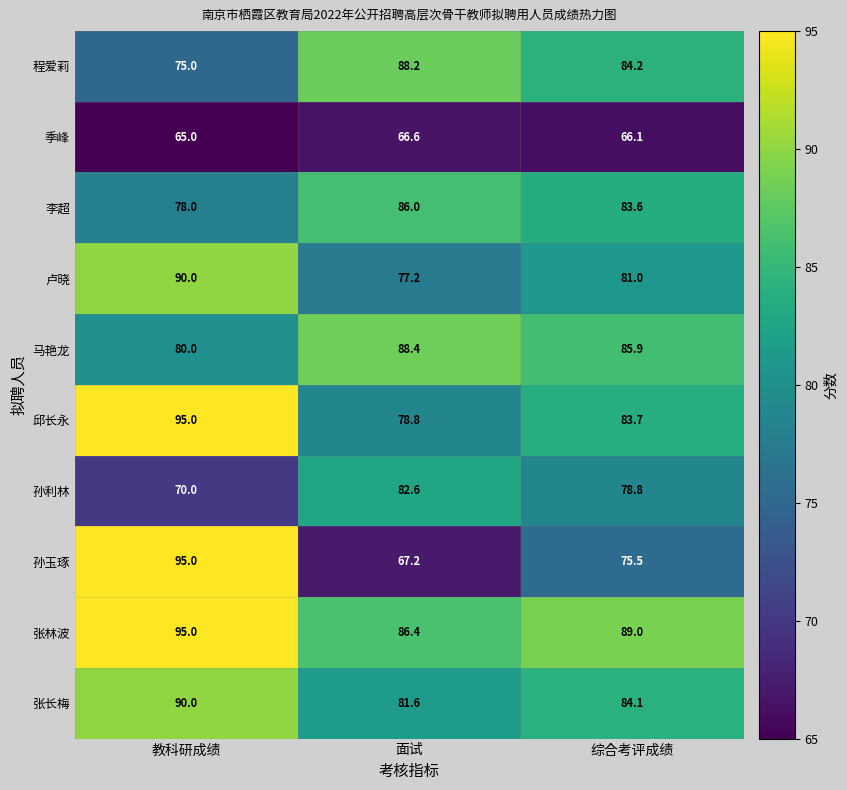

What is the total value across all series at 综合考评成绩?

811.9